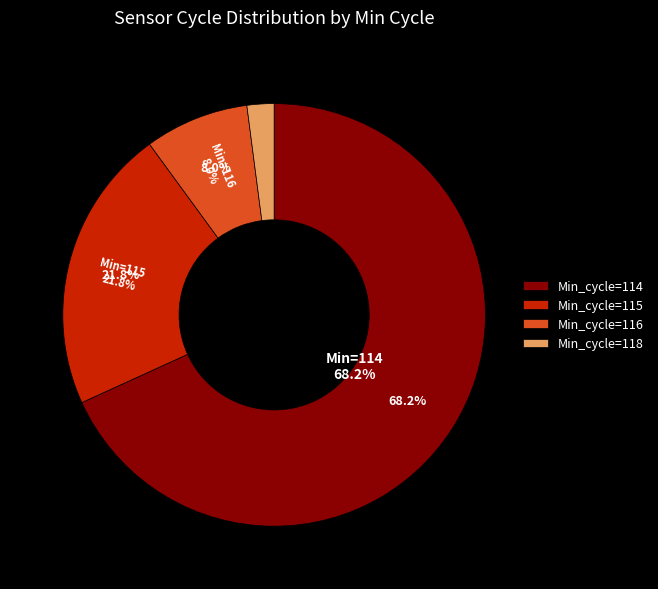

Is it true that 457298 is 5% of the pie?

True